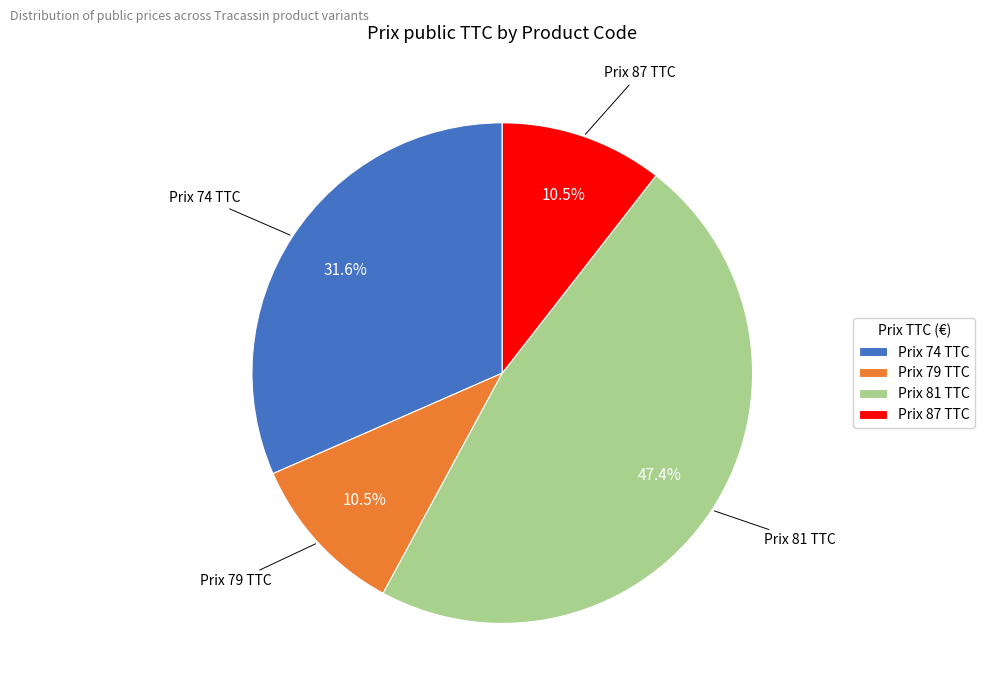

Which slice is the largest?

Prix 81 TTC